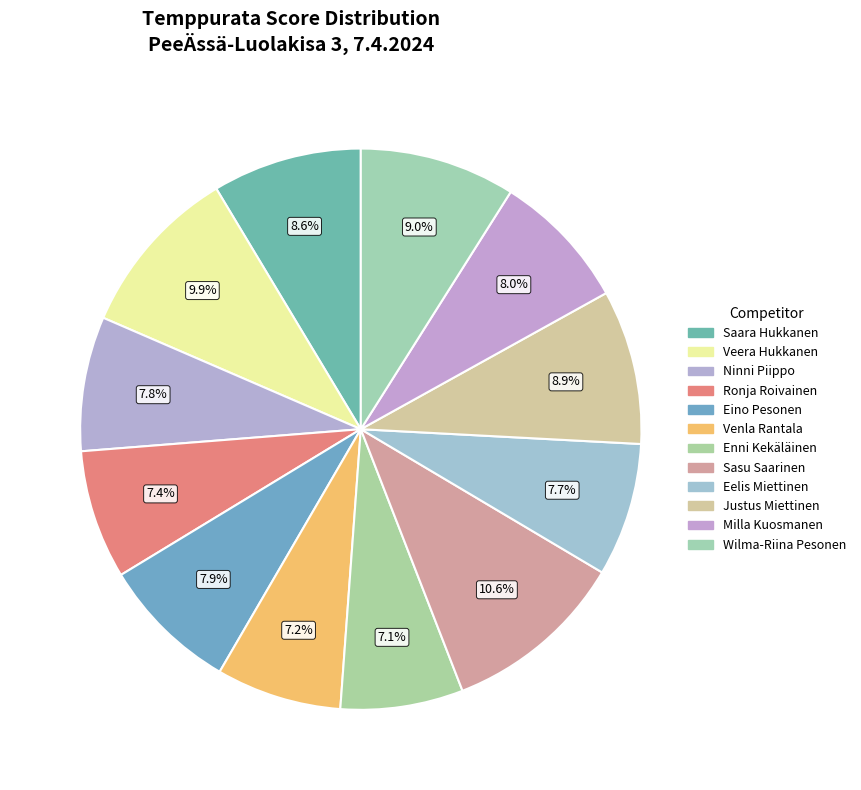

Which has a higher value, Saara Hukkanen or Sasu Saarinen?

Sasu Saarinen